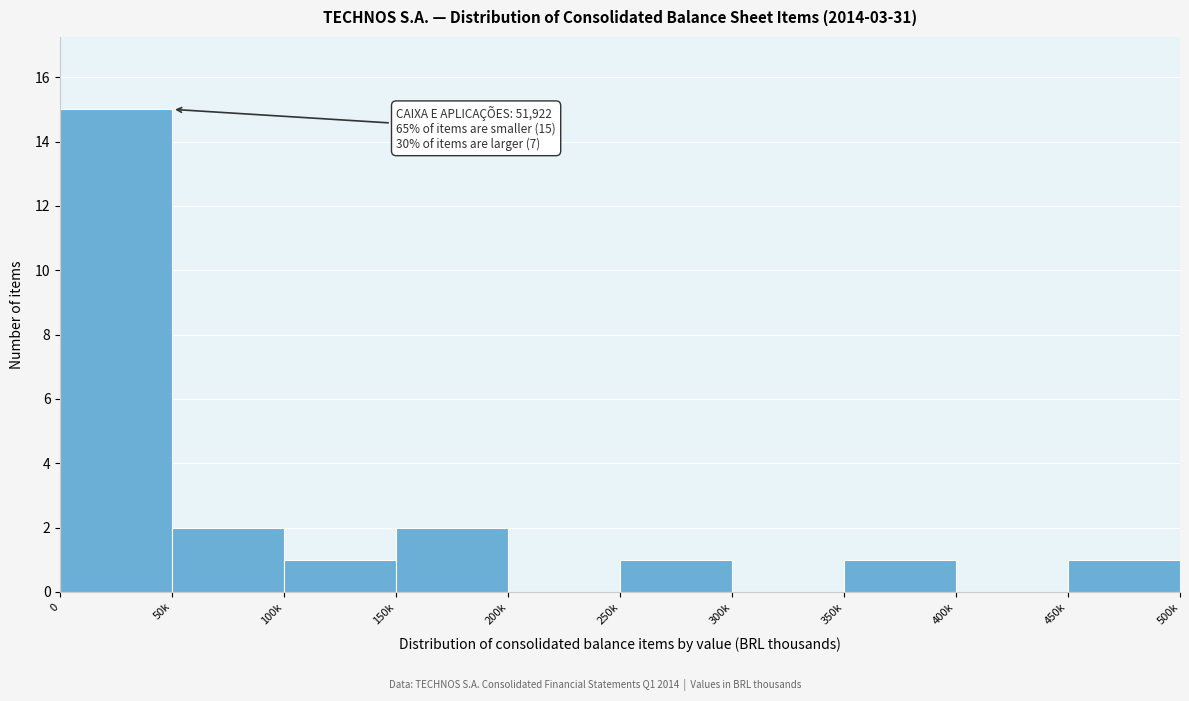

Reading right to left, transcribe all the data shown in this chart.

450k=1	400k=0	350k=1	300k=0	250k=1	200k=0	150k=2	100k=1	50k=2	0=15